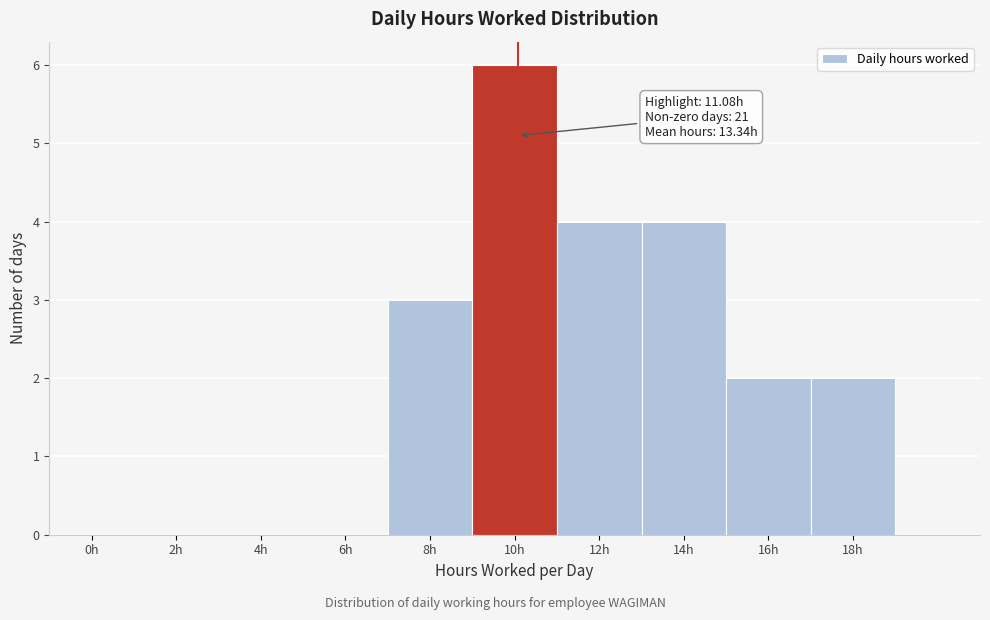

Reading right to left, extract all data points from this chart.

18h=2	16h=2	14h=4	12h=4	10h=6	8h=3	6h=0	4h=0	2h=0	0h=0